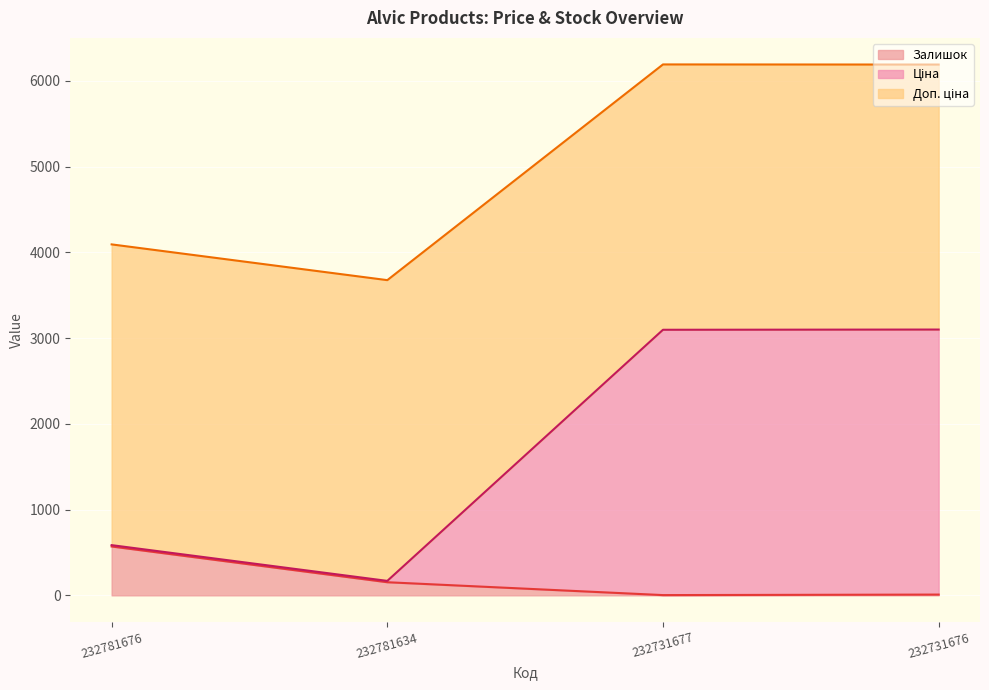

How many series are shown in this chart?

3